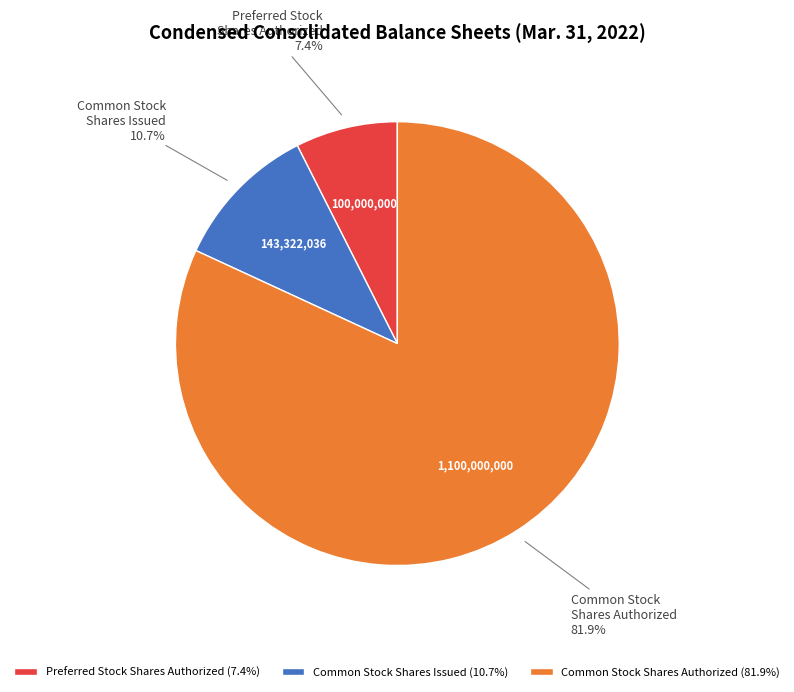

How many slices are in this pie chart?

3